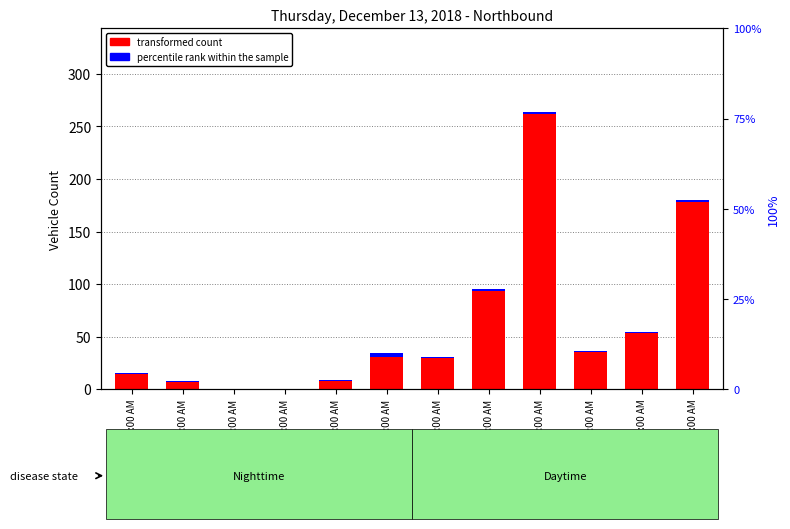

How many data points does each series have?

12